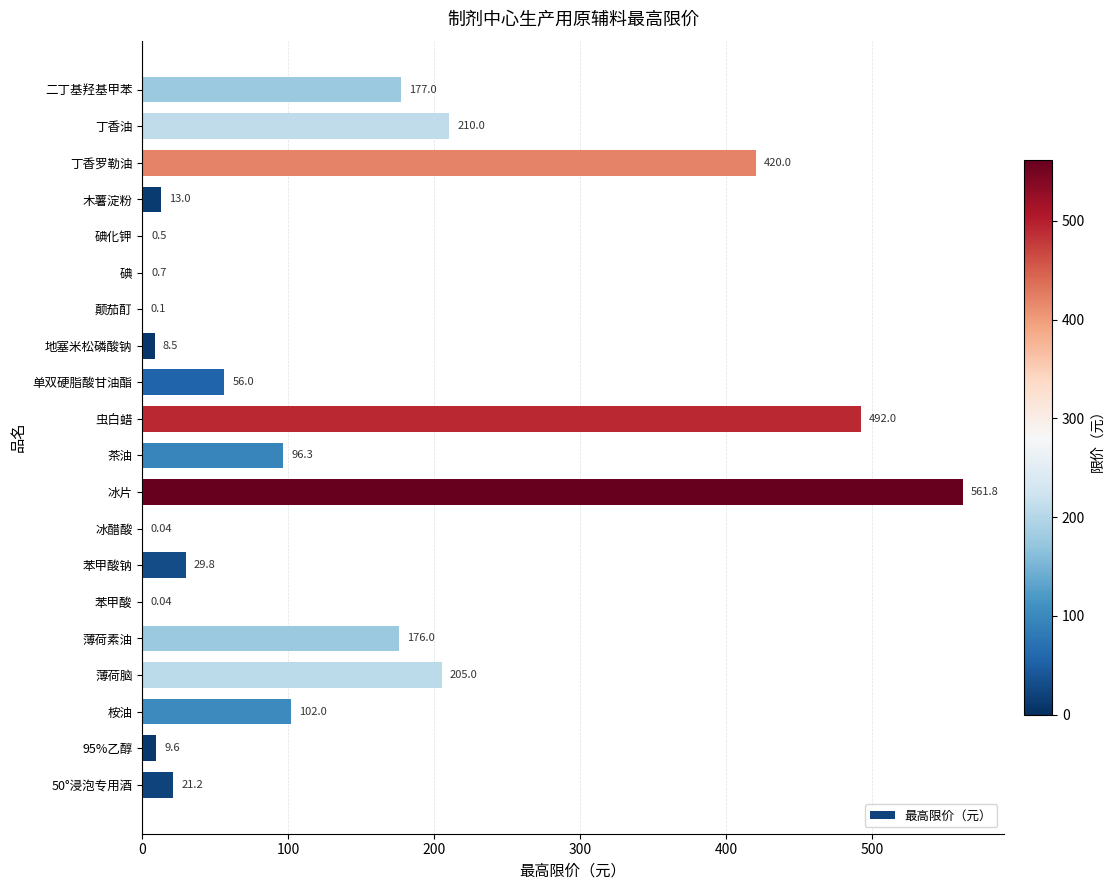

Approximately how many times larger is the value at 桉油 compared to 薄荷脑?

0.5